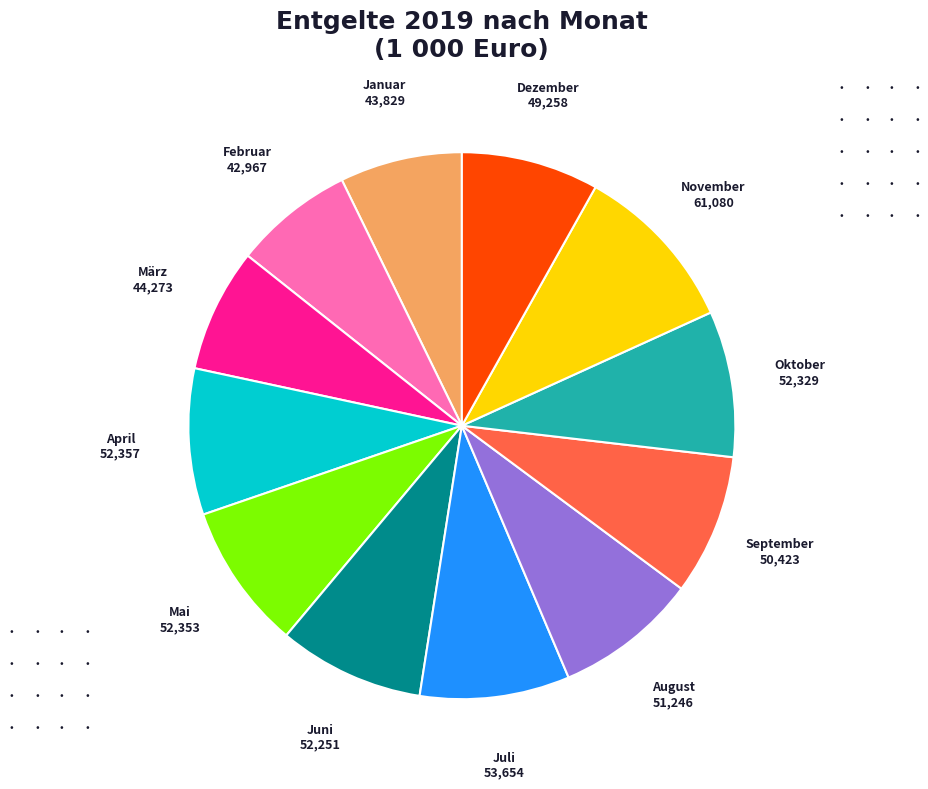

Does any single category account for the majority?

No